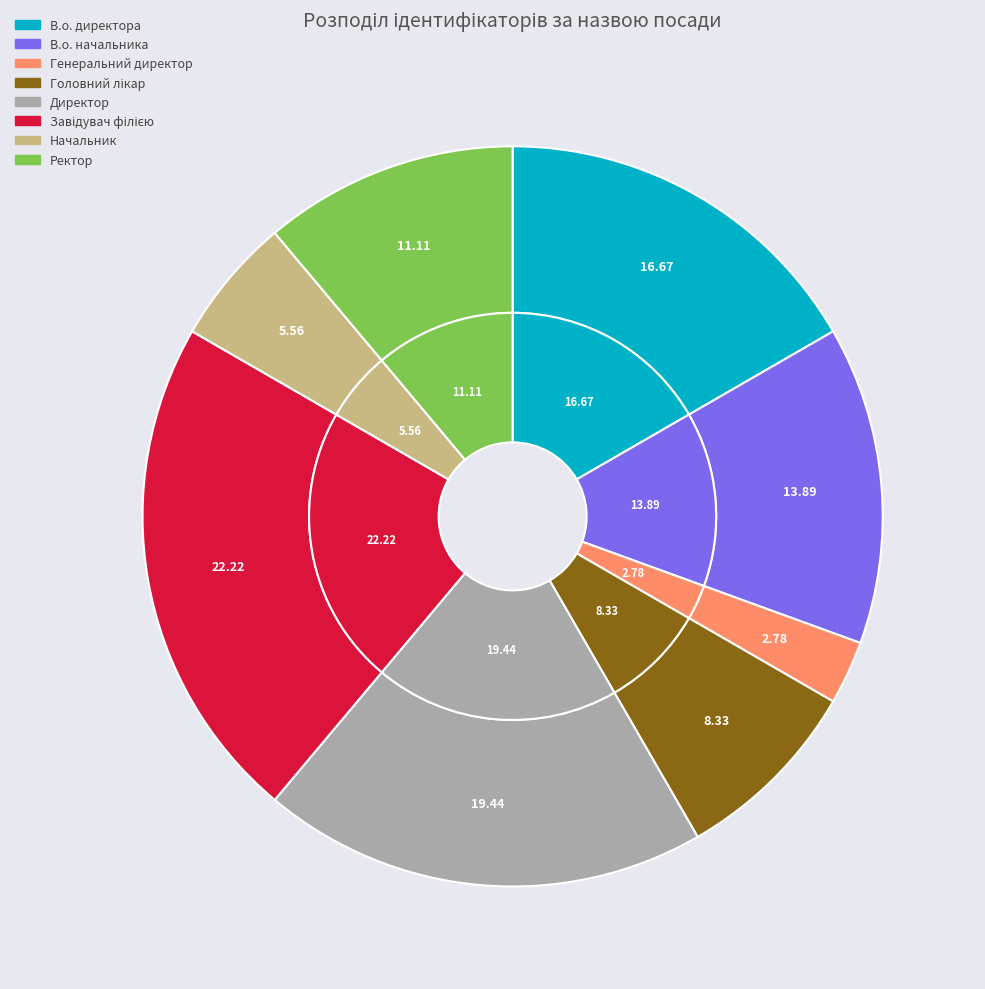

Is Ректор the majority of the pie?

No